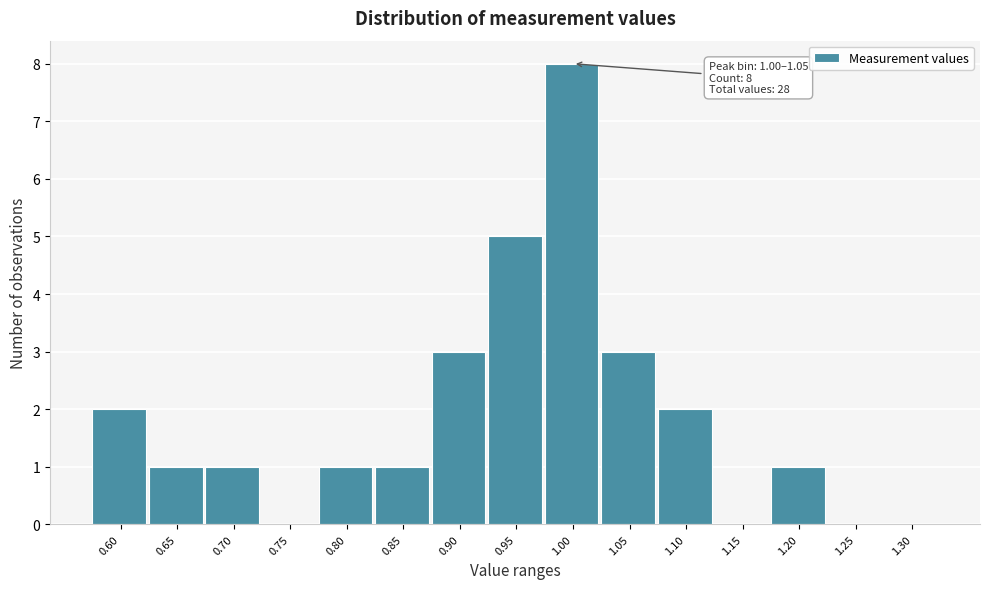

Reading left to right, list all the values displayed in this chart.

0.60=2	0.65=1	0.70=1	0.75=0	0.80=1	0.85=1	0.90=3	0.95=5	1.00=8	1.05=3	1.10=2	1.15=0	1.20=1	1.25=0	1.30=0